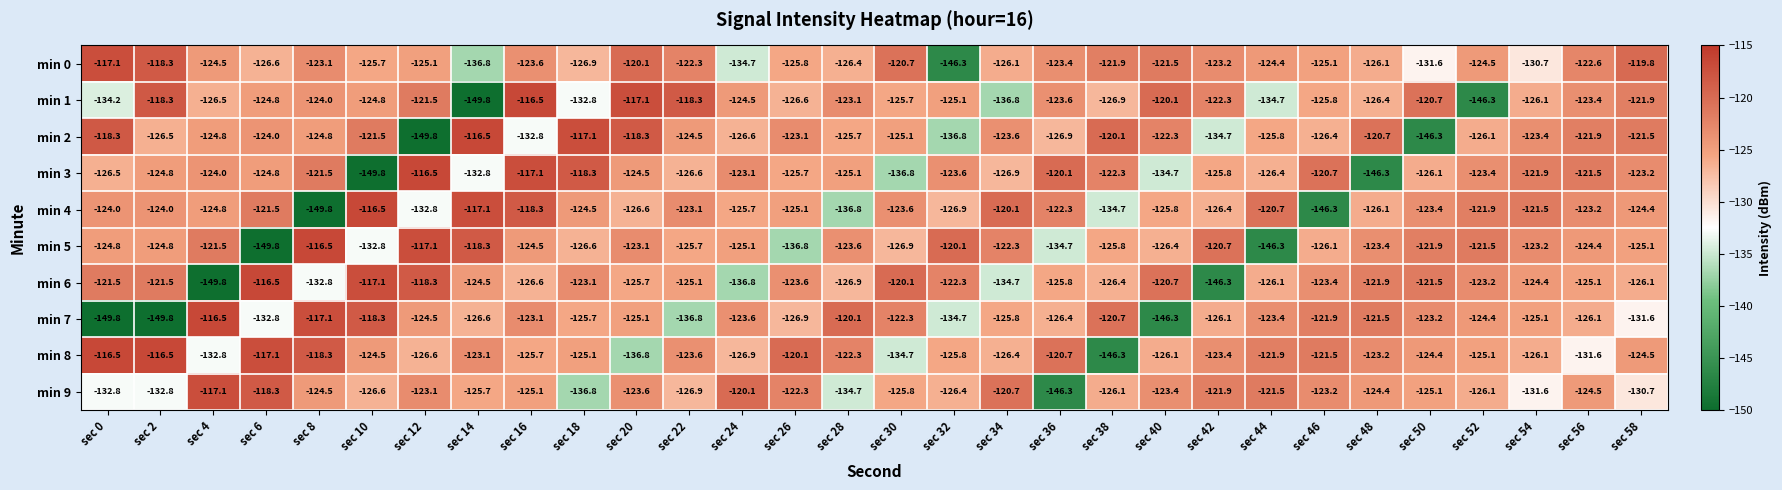

The min 5 series shows -174.9 at sec 24. True or false?

False